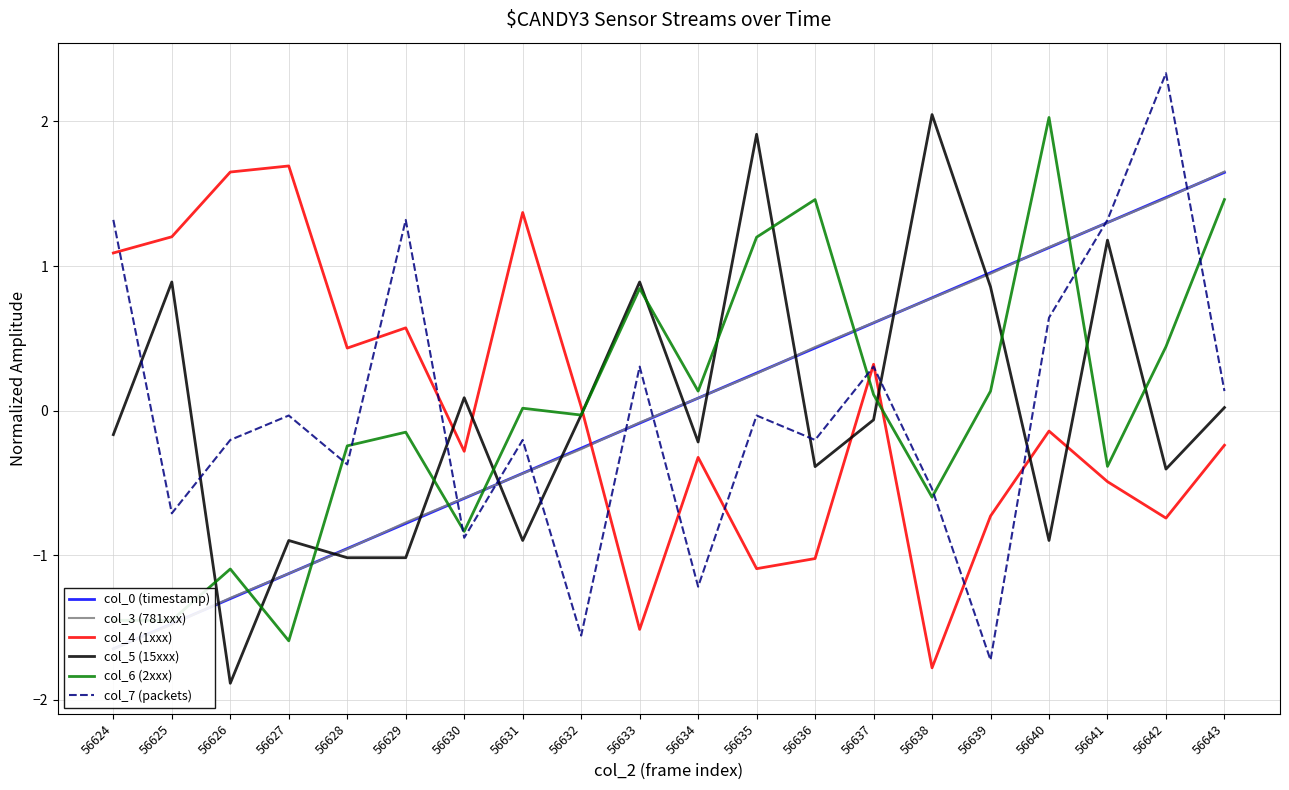

Where do col_0 (timestamp) and col_4 (1xxx) first cross each other?

56632 and 56633